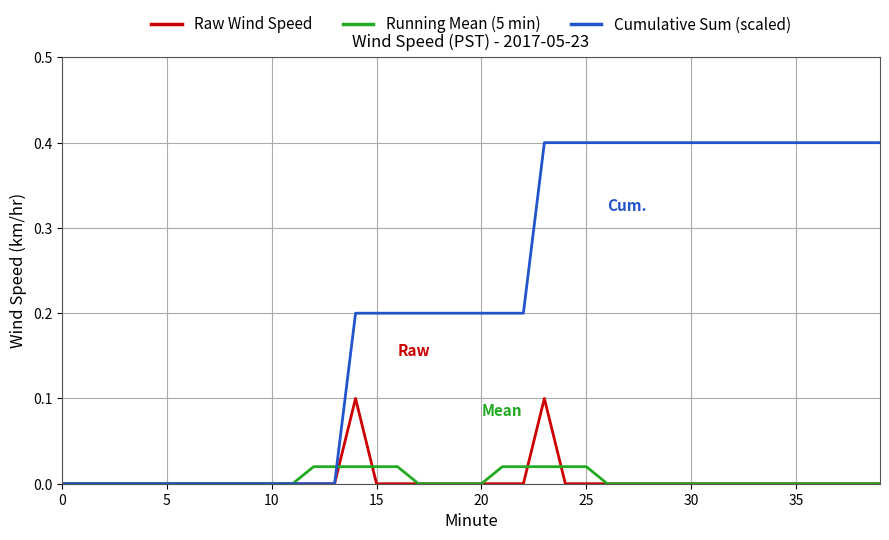

Rank the series by their maximum value, from lowest to highest.

Running Mean (5 min), Raw Wind Speed, Cumulative Sum (scaled)